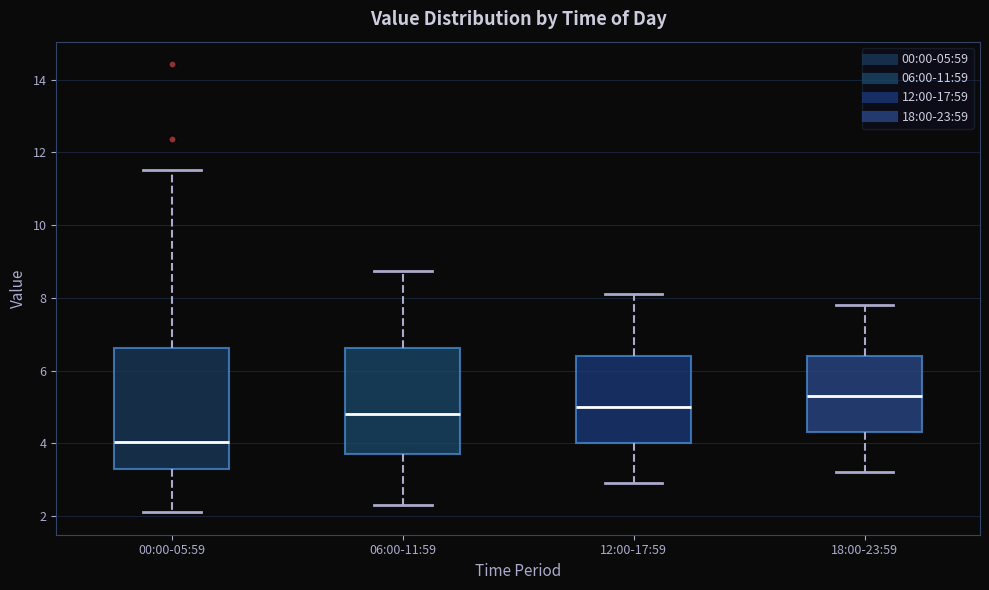

Where does the lower whisker of the box for 12:00-17:59 end on the y-axis? The values are not printed on the chart, so give them approximately, as read against the axis.

3.0